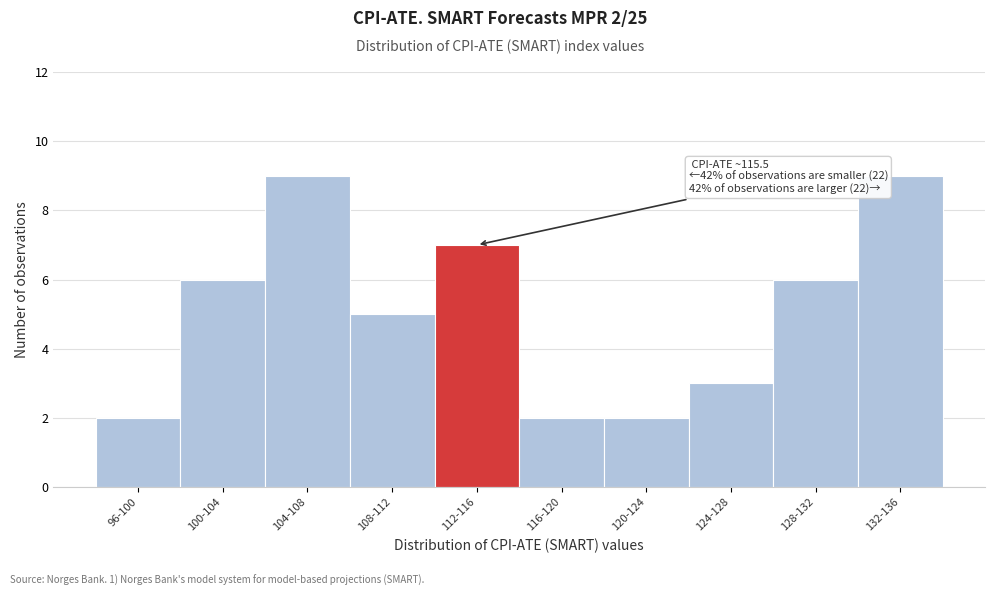

Reading right to left, list all the values displayed in this chart.

132-136=9	128-132=6	124-128=3	120-124=2	116-120=2	112-116=7	108-112=5	104-108=9	100-104=6	96-100=2